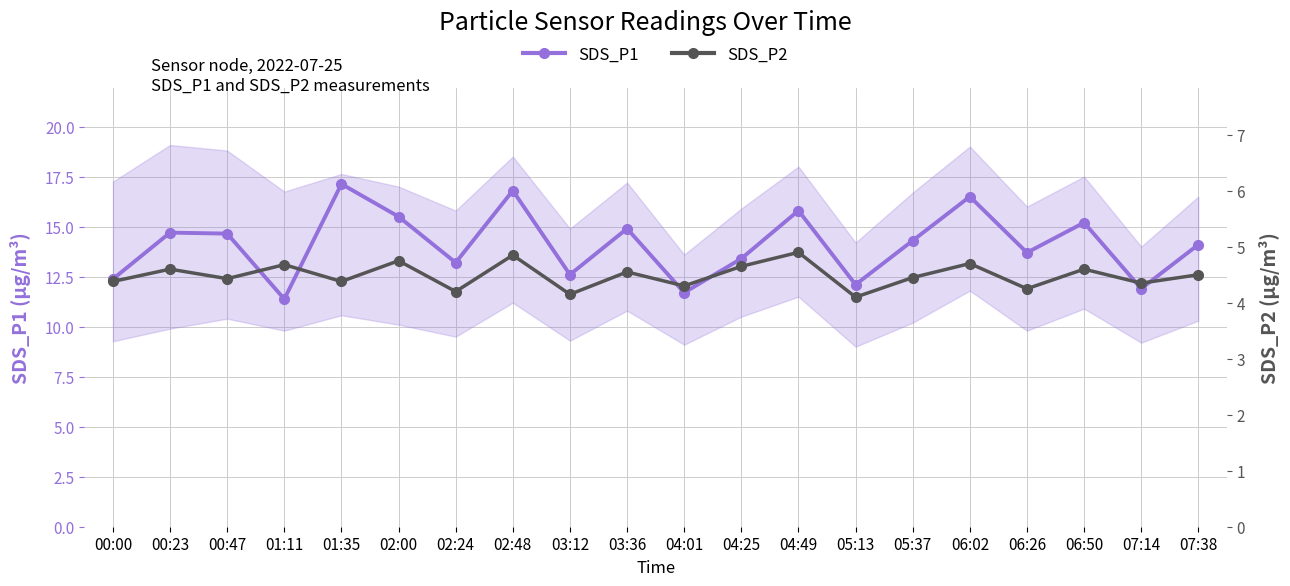

In SDS_P2, how many points are higher than both neighbors (excluding endpoints)?

8